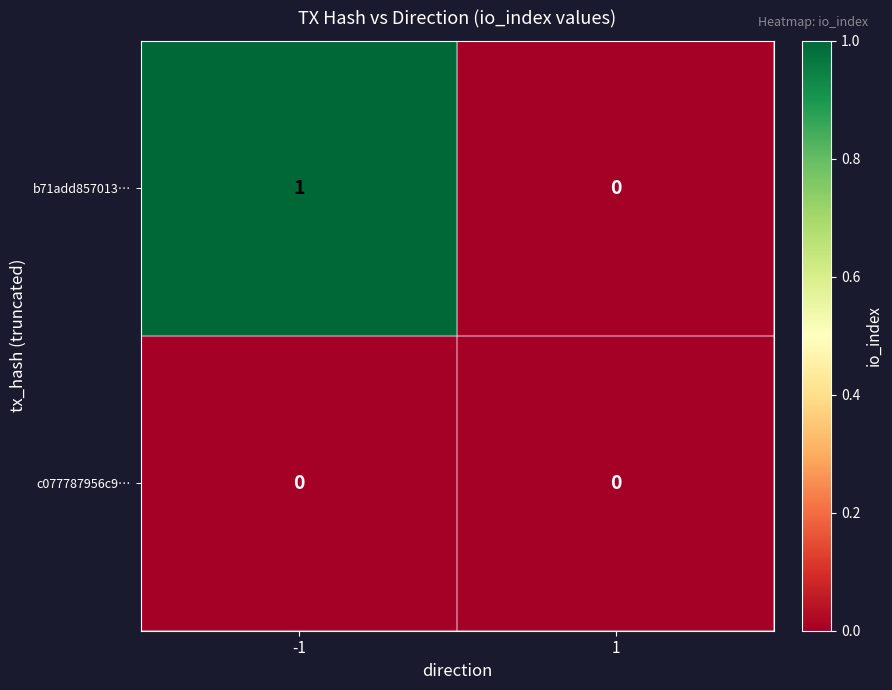

The c077787956c9… series shows 0 at 1. True or false?

True